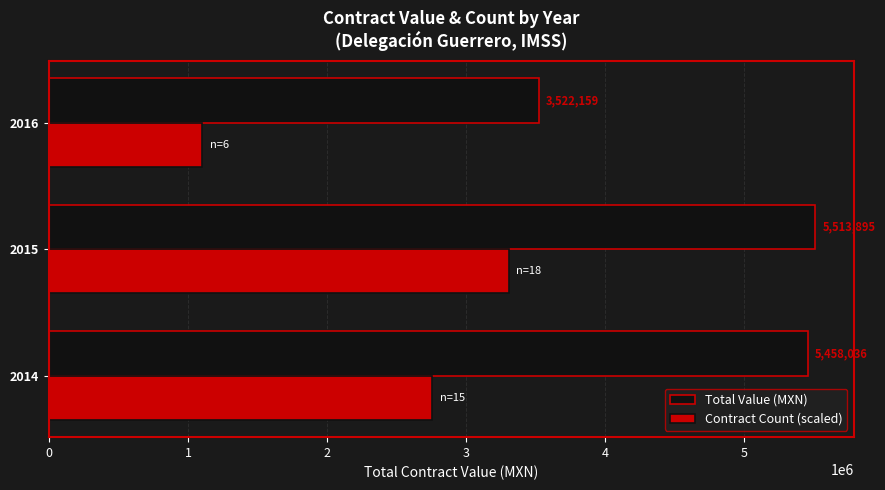

What is the greatest value displayed?

5513894.9